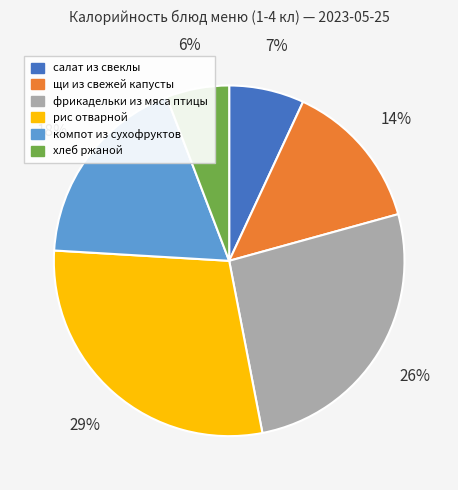

What is the smallest slice in the pie chart?

хлеб ржаной